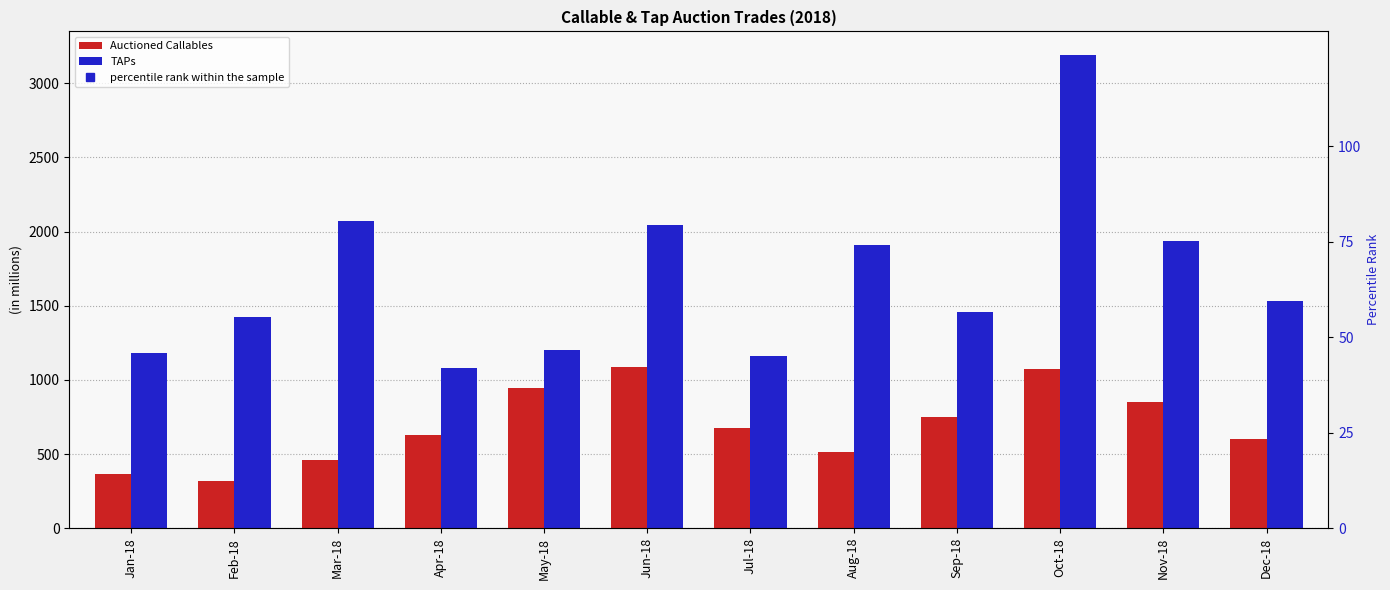

List the labels in order of TAPs value, largest first.

Oct-18, Mar-18, Jun-18, Nov-18, Aug-18, Dec-18, Sep-18, Feb-18, May-18, Jan-18, Jul-18, Apr-18